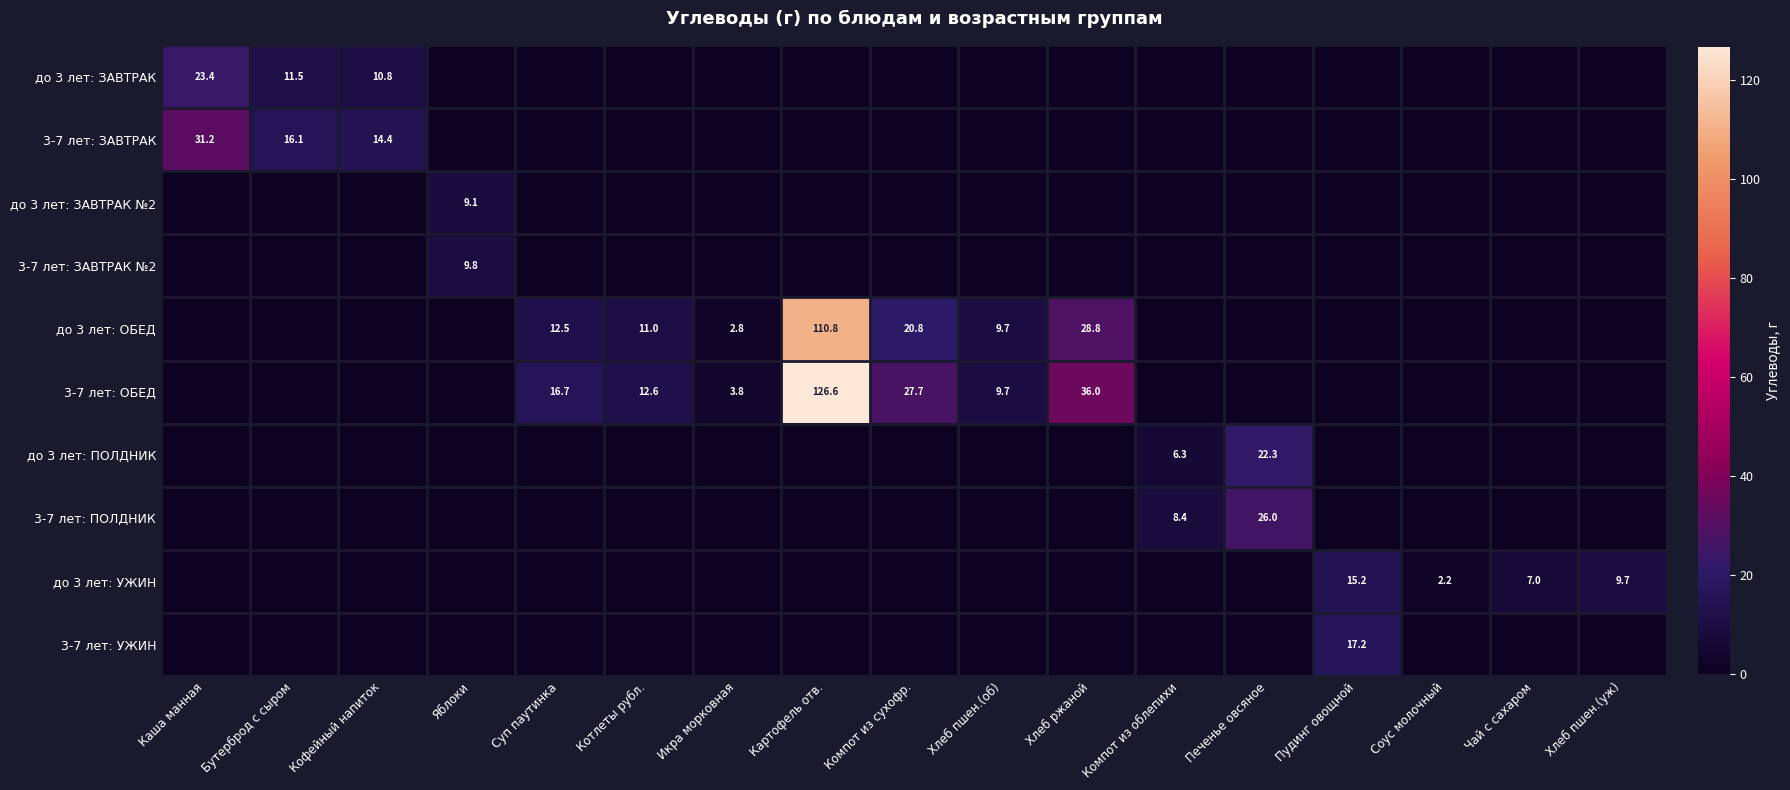

How many values in до 3 лет: ОБЕД are above zero?

7